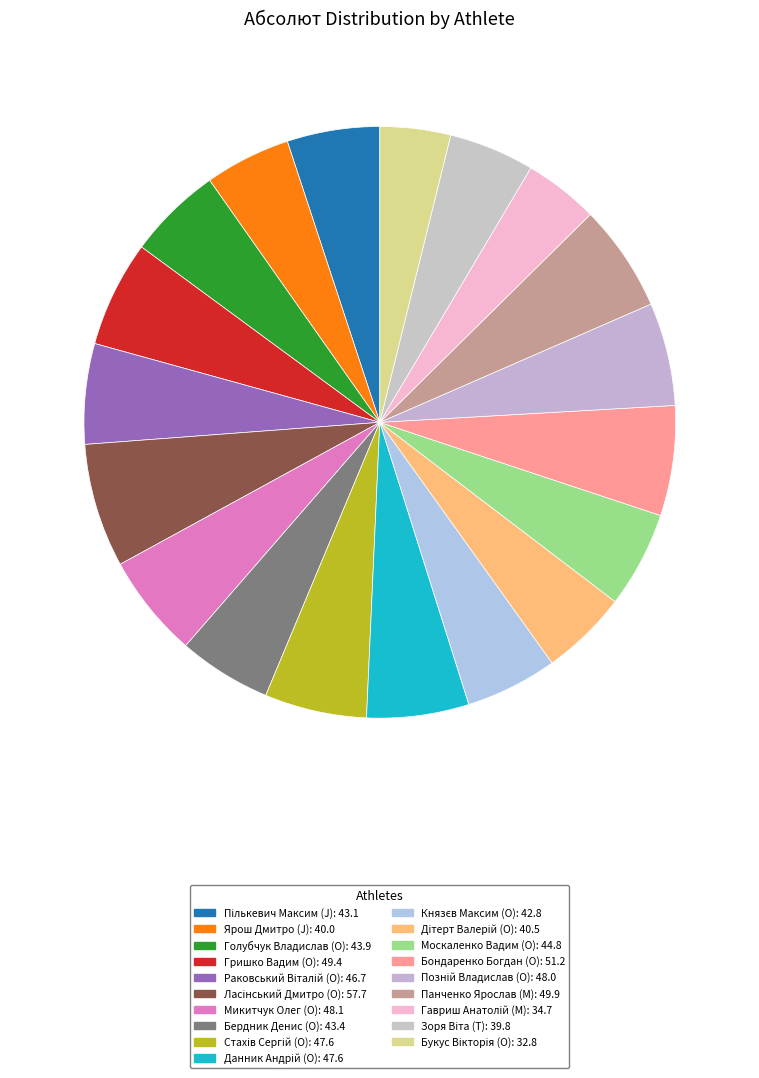

How many slices are in this pie chart?

19